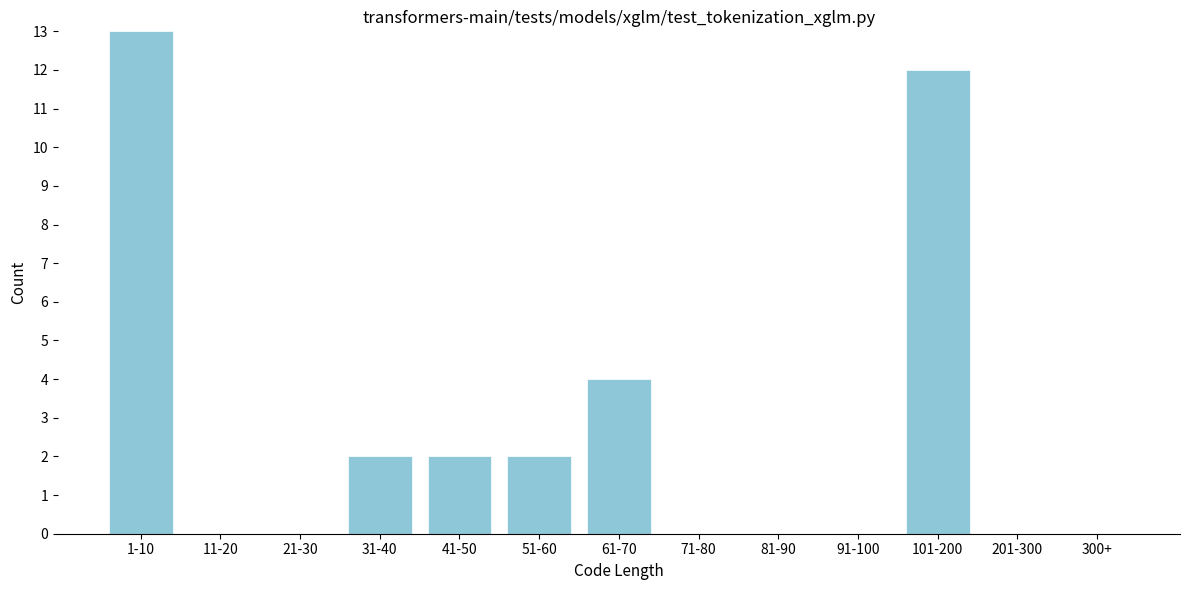

Reading left to right, what are all the values shown in this chart?

1-10=13	11-20=0	21-30=0	31-40=2	41-50=2	51-60=2	61-70=4	71-80=0	81-90=0	91-100=0	101-200=12	201-300=0	300+=0